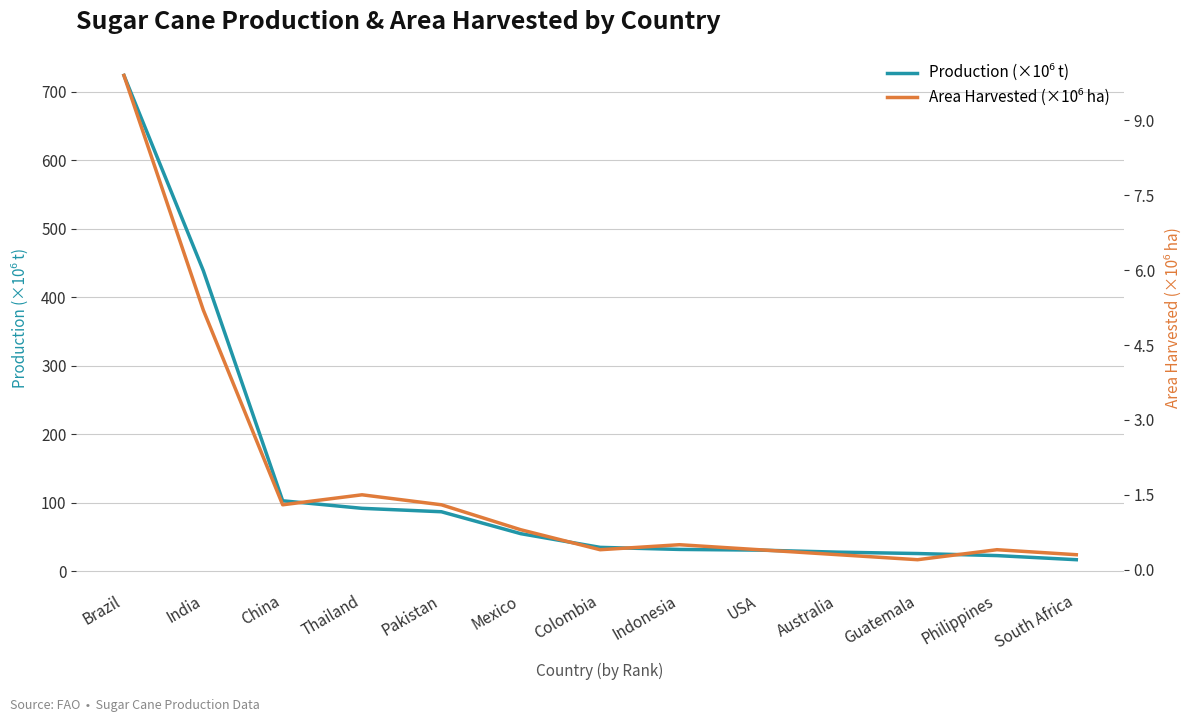

Reading left to right, what are all the values shown in this chart?

Production (×10⁶ t): Brazil=724.0	India=439.0	China=103.0	Thailand=92.0	Pakistan=87.0	Mexico=55.0	Colombia=35.0	Indonesia=32.0	USA=31.0	Australia=28.0	Guatemala=26.0	Philippines=23.0	South Africa=17.0
Area Harvested (×10⁶ ha): Brazil=9.9	India=5.2	China=1.3	Thailand=1.5	Pakistan=1.3	Mexico=0.8	Colombia=0.4	Indonesia=0.5	USA=0.4	Australia=0.3	Guatemala=0.2	Philippines=0.4	South Africa=0.3